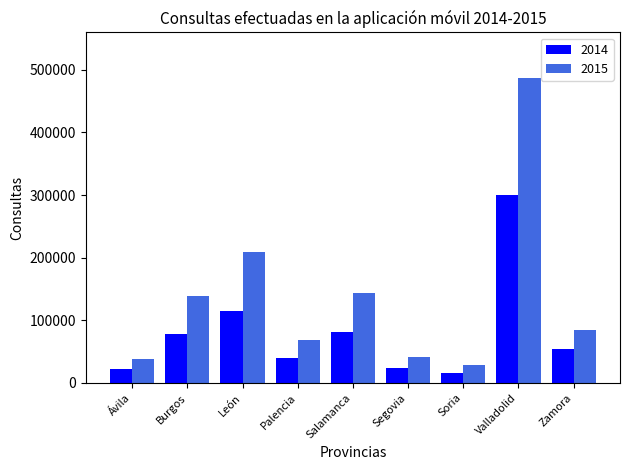

Is it true that 2015 equals 139642 at Burgos?

True